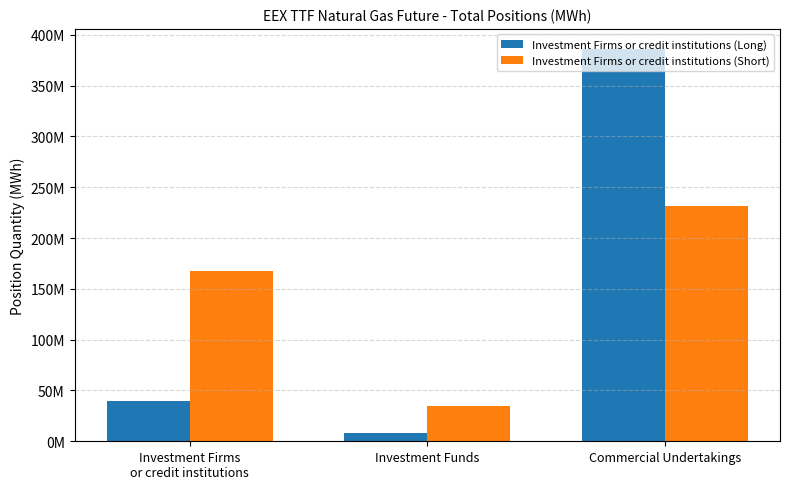

Reading left to right, list all the values displayed in this chart.

Investment Firms or credit institutions (Long): Investment Firms
or credit institutions=39889236	Investment Funds=7932353	Commercial Undertakings=386426031
Investment Firms or credit institutions (Short): Investment Firms
or credit institutions=167105095	Investment Funds=35016538	Commercial Undertakings=231726690